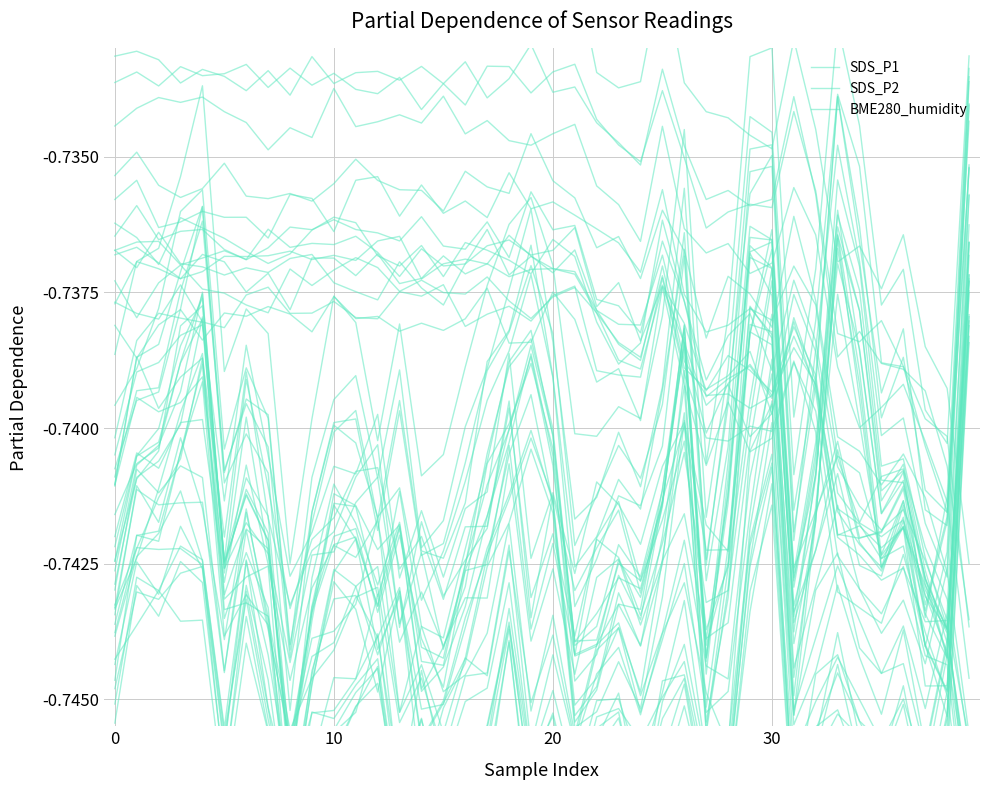

Reading right to left, extract all data points from this chart.

SDS_P1: -0.7	-0.7	-0.7	-0.7	-0.7	-0.7	-0.7	-0.7	-0.7	-0.7	-0.7	-0.7	-0.7	-0.7	-0.7	-0.7	-0.7	-0.7	-0.7	-0.7	-0.7	-0.7	-0.7	-0.7	-0.7	-0.7	-0.7	-0.7	-0.7	-0.7	-0.7	-0.7	-0.7	-0.7	-0.7	-0.7	-0.7	-0.7	-0.7	-0.7
SDS_P2: -0.7	-0.7	-0.7	-0.7	-0.7	-0.7	-0.7	-0.7	-0.7	-0.7	-0.7	-0.7	-0.7	-0.7	-0.7	-0.7	-0.7	-0.7	-0.7	-0.7	-0.7	-0.7	-0.7	-0.7	-0.7	-0.7	-0.7	-0.7	-0.7	-0.7	-0.7	-0.7	-0.7	-0.7	-0.7	-0.7	-0.7	-0.7	-0.7	-0.7
BME280_humidity: -0.7	-0.7	-0.7	-0.7	-0.7	-0.7	-0.7	-0.7	-0.7	-0.7	-0.7	-0.7	-0.7	-0.7	-0.7	-0.7	-0.7	-0.7	-0.7	-0.7	-0.7	-0.7	-0.7	-0.7	-0.7	-0.7	-0.7	-0.7	-0.7	-0.7	-0.7	-0.7	-0.7	-0.7	-0.7	-0.7	-0.7	-0.7	-0.7	-0.7